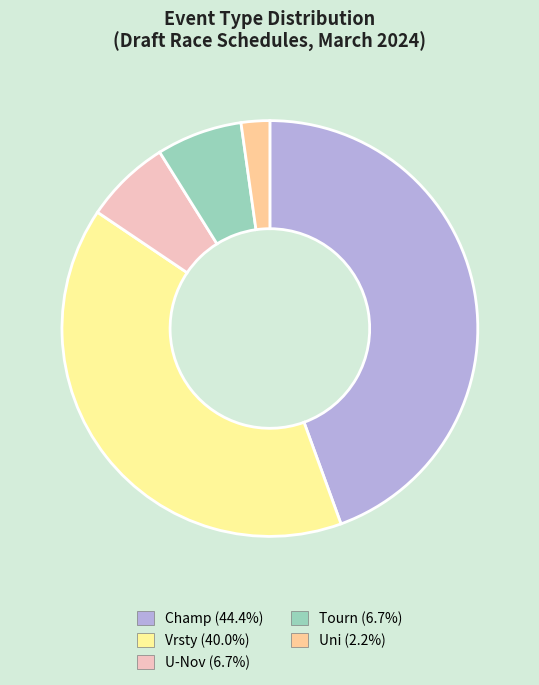

Does any single category account for the majority?

No